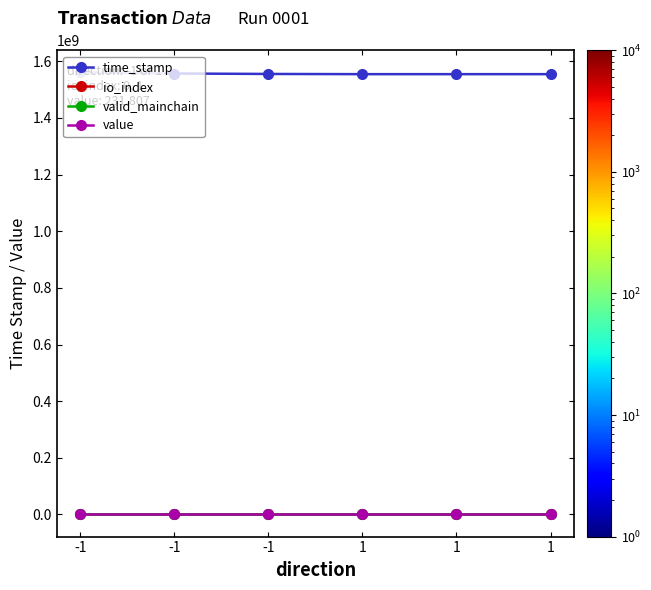

True or false: io_index has more than 1 points higher than both neighbors.

False